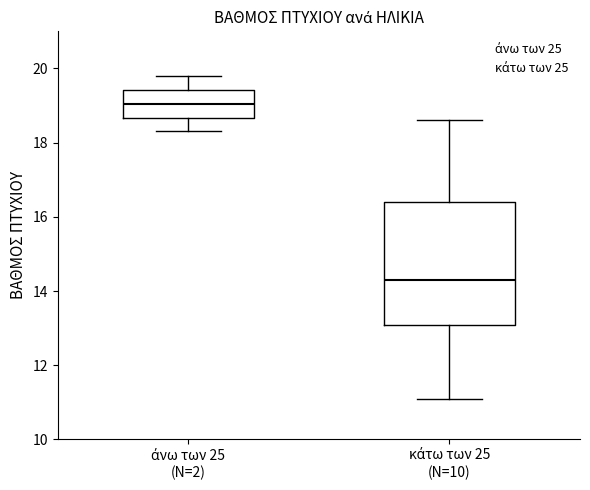

Which box's median line is the highest?

άνω των 25 (N=2)